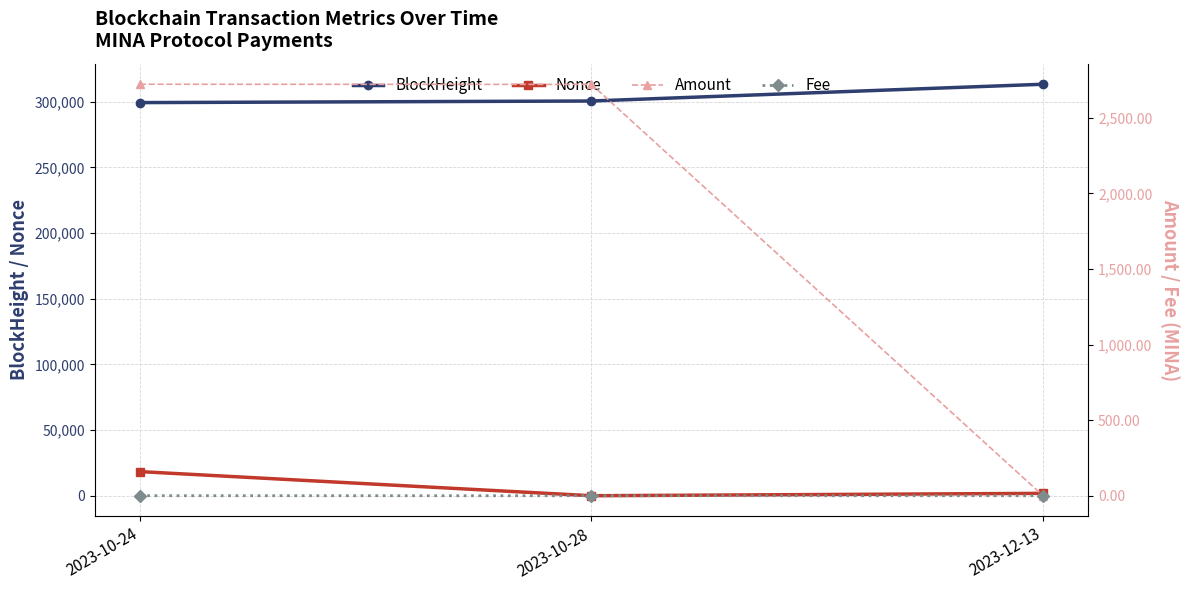

At which category is the sum across all series the highest?

2023-10-24